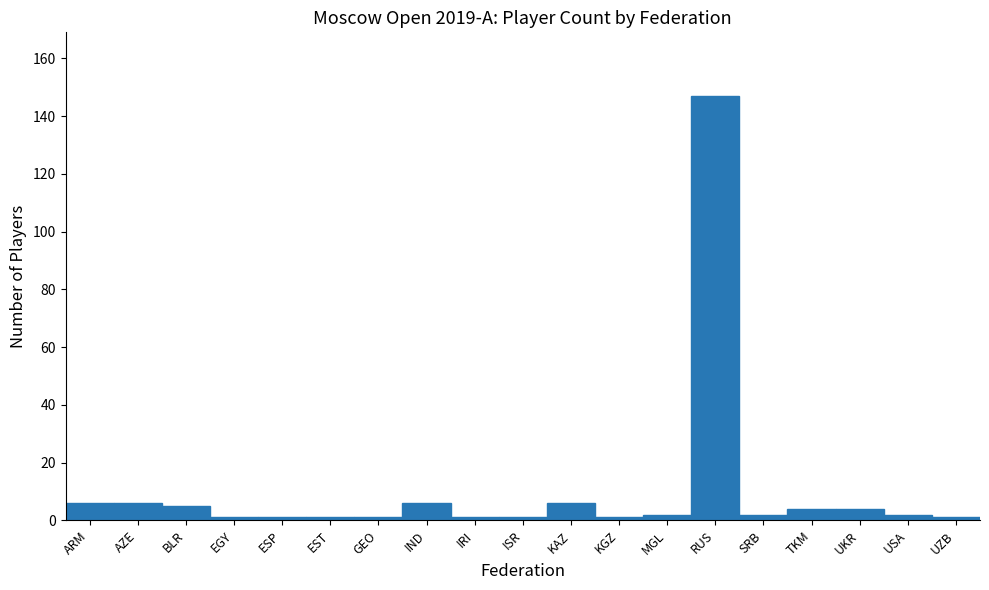

Reading left to right, what are all the values shown in this chart?

6	6	5	1	1	1	1	6	1	1	6	1	2	147	2	4	4	2	1